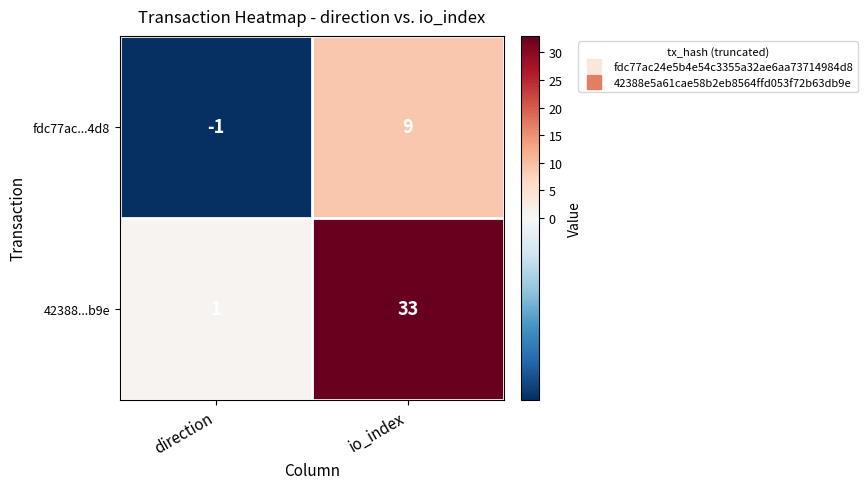

What is the difference between the maximum and minimum values in the fdc77ac...4d8 series?

10